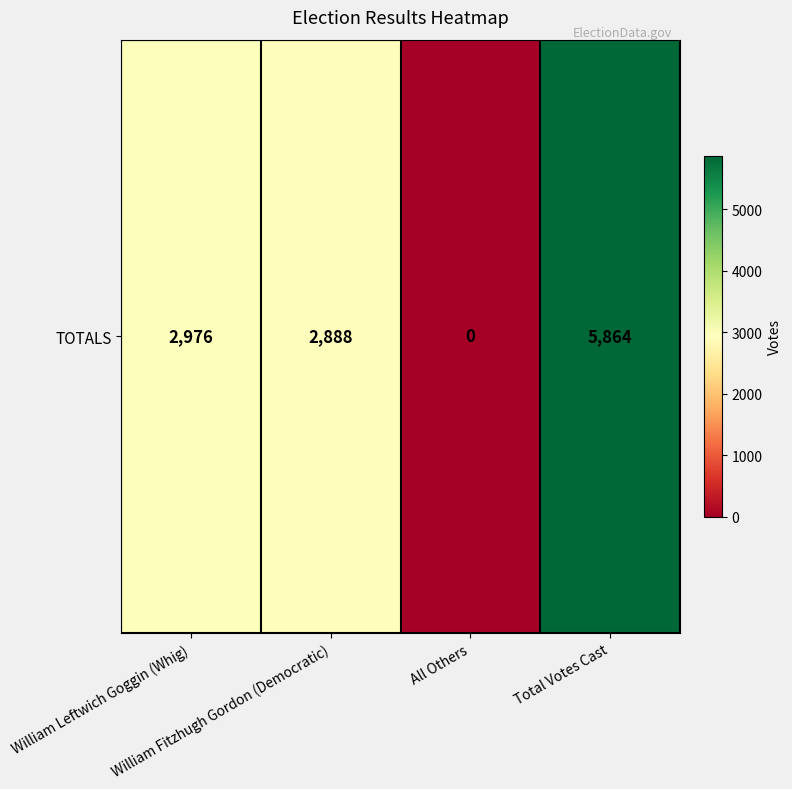

Approximately how many times larger is the value at William Leftwich Goggin (Whig) compared to William Fitzhugh Gordon (Democratic)?

1.0